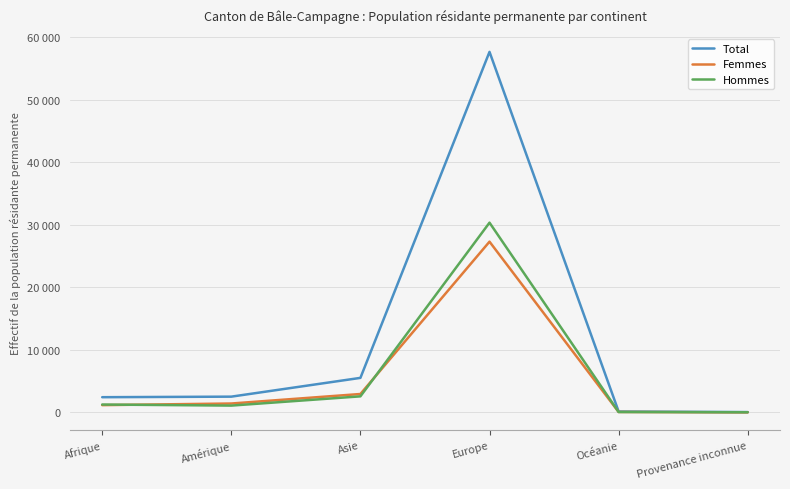

Which has a higher value, Europe or Amérique?

Europe